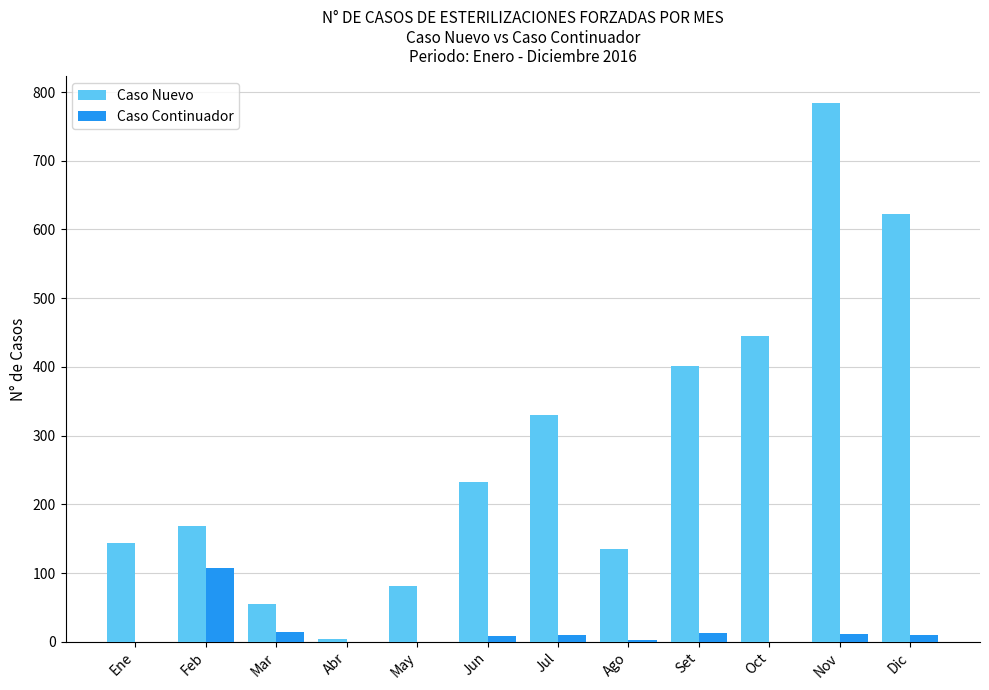

Is it true that Caso Nuevo equals 320 at Nov?

False